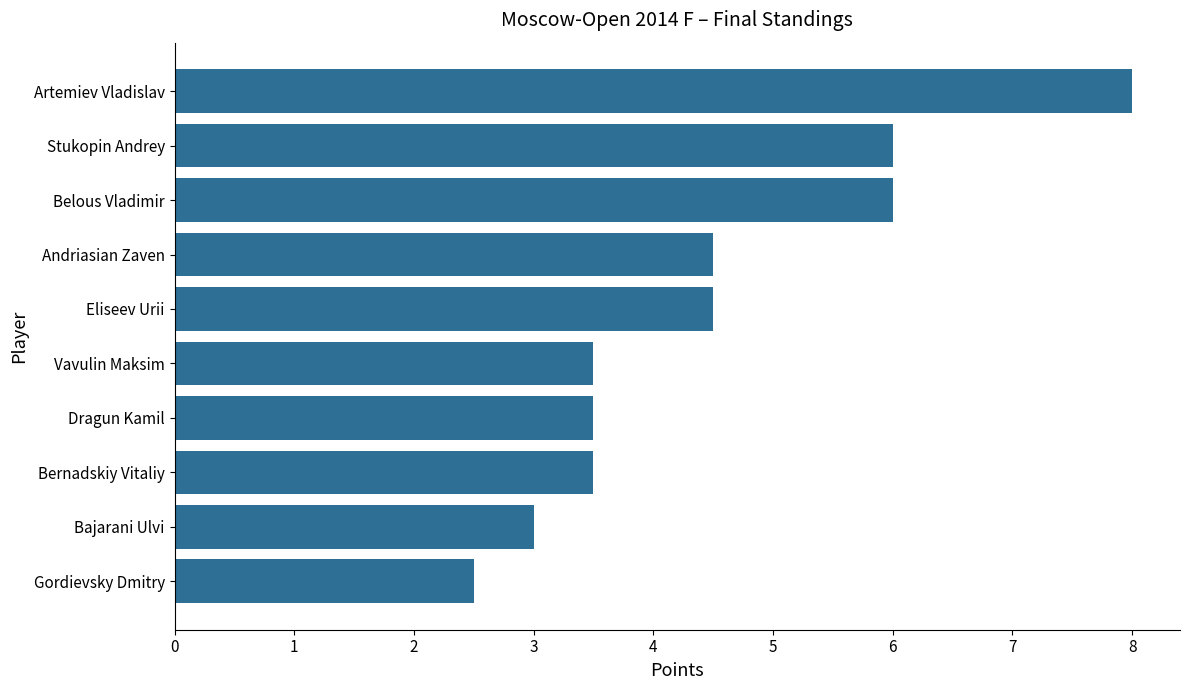

The value at Bernadskiy Vitaliy is 1.8. True or false?

False